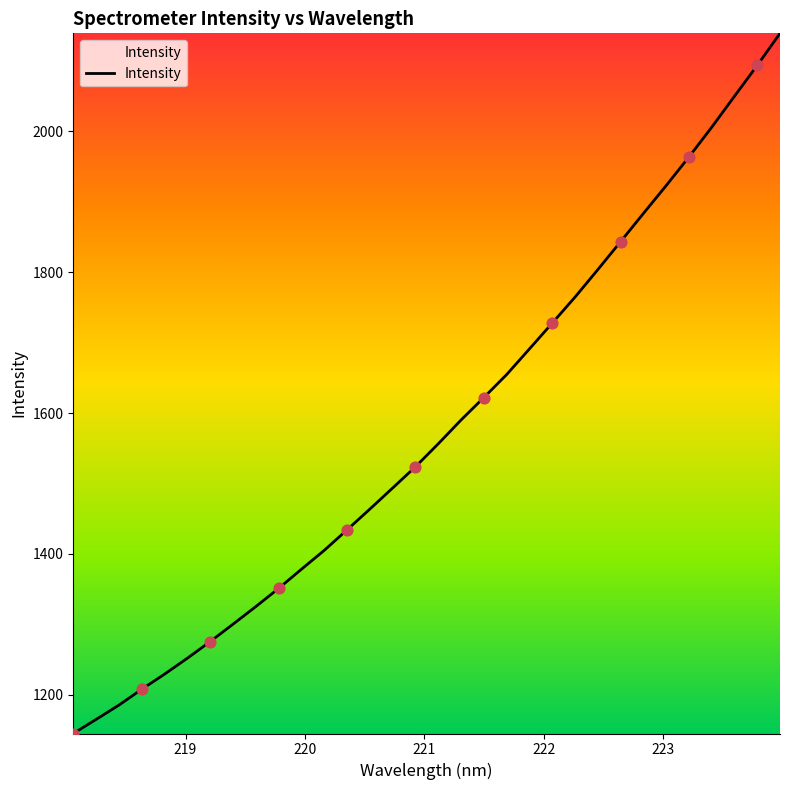

What is the minimum value shown in the chart?

1144.8